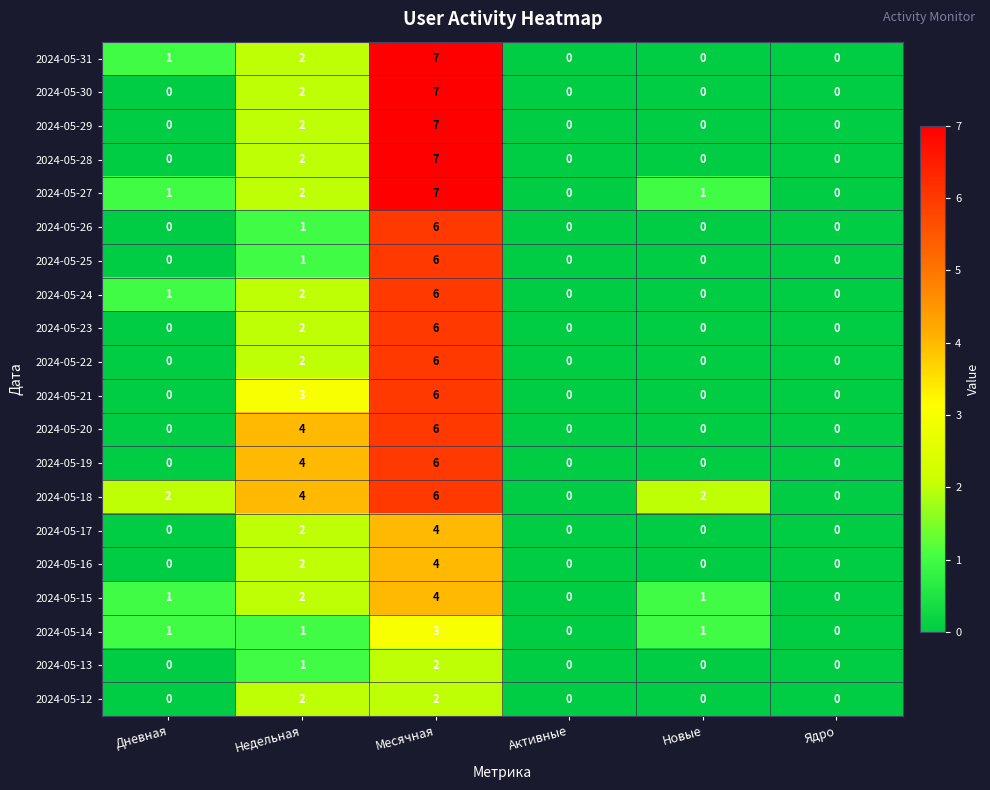

At which label is 2024-05-28 closest to 3?

Недельная